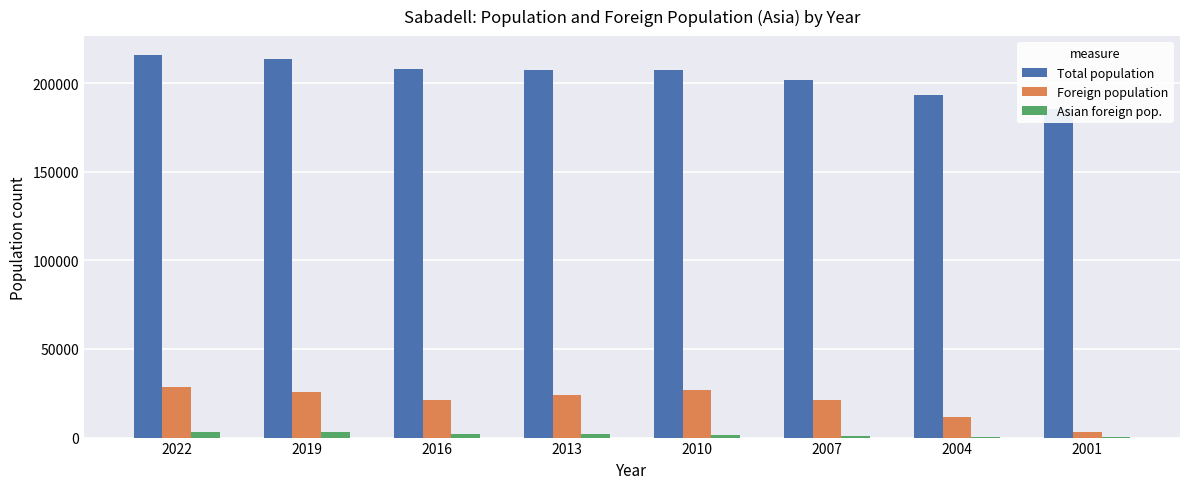

What is the approximate value of Foreign population at 2013?

24089